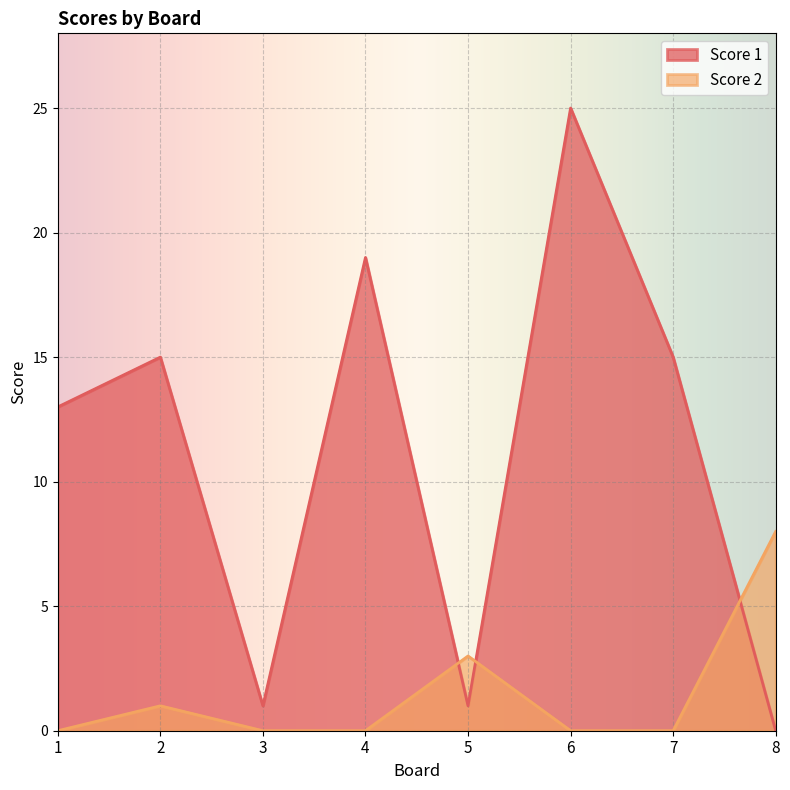

Reading left to right, list all the values displayed in this chart.

Score 1: 13	15	1	19	1	25	15	0
Score 2: 0	1	0	0	3	0	0	8